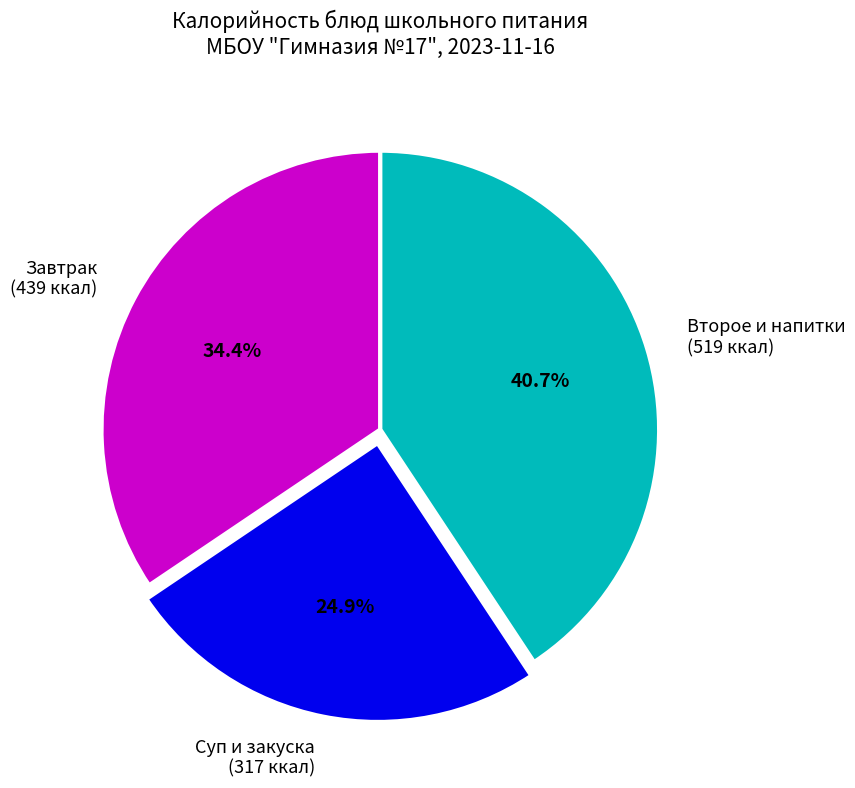

Between Суп и закуска (317 ккал) and Второе и напитки (519 ккал), which is larger?

Второе и напитки (519 ккал)